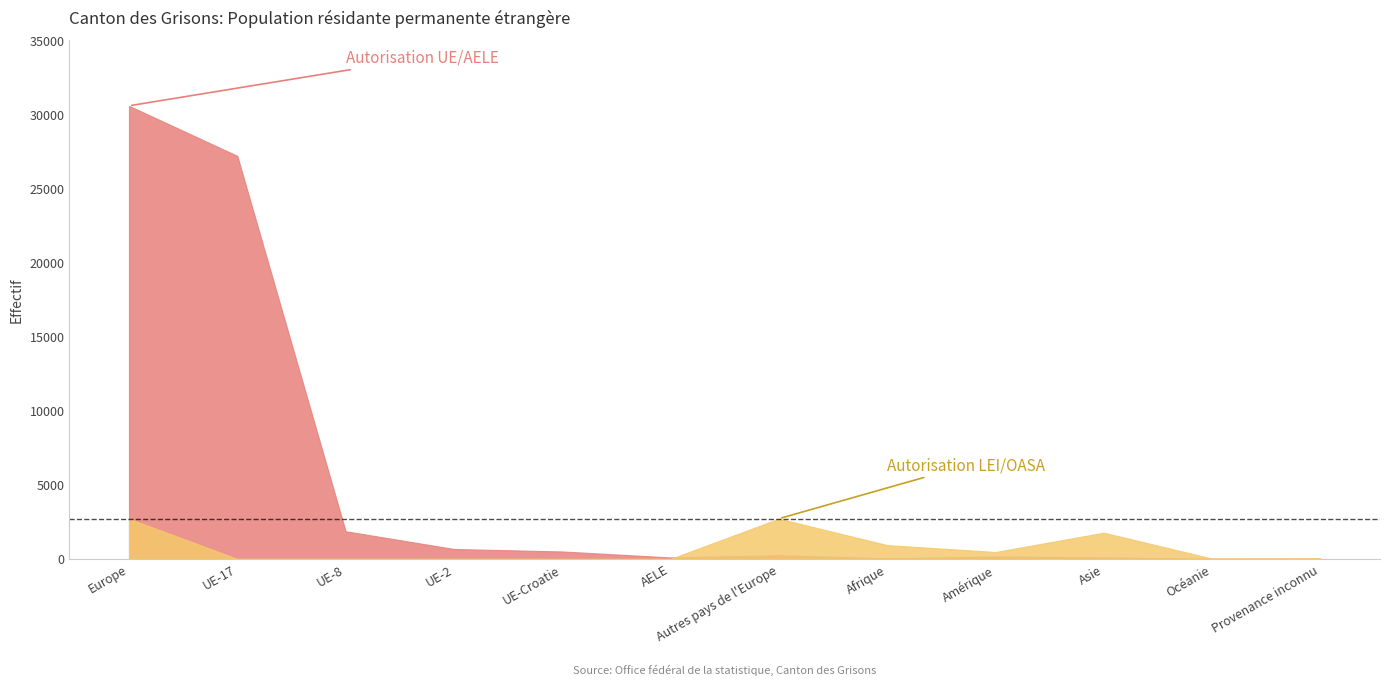

List the series in order of their overall mean, lowest first.

Autorisation LEI/OASA - Total, Autorisation UE/AELE - Total